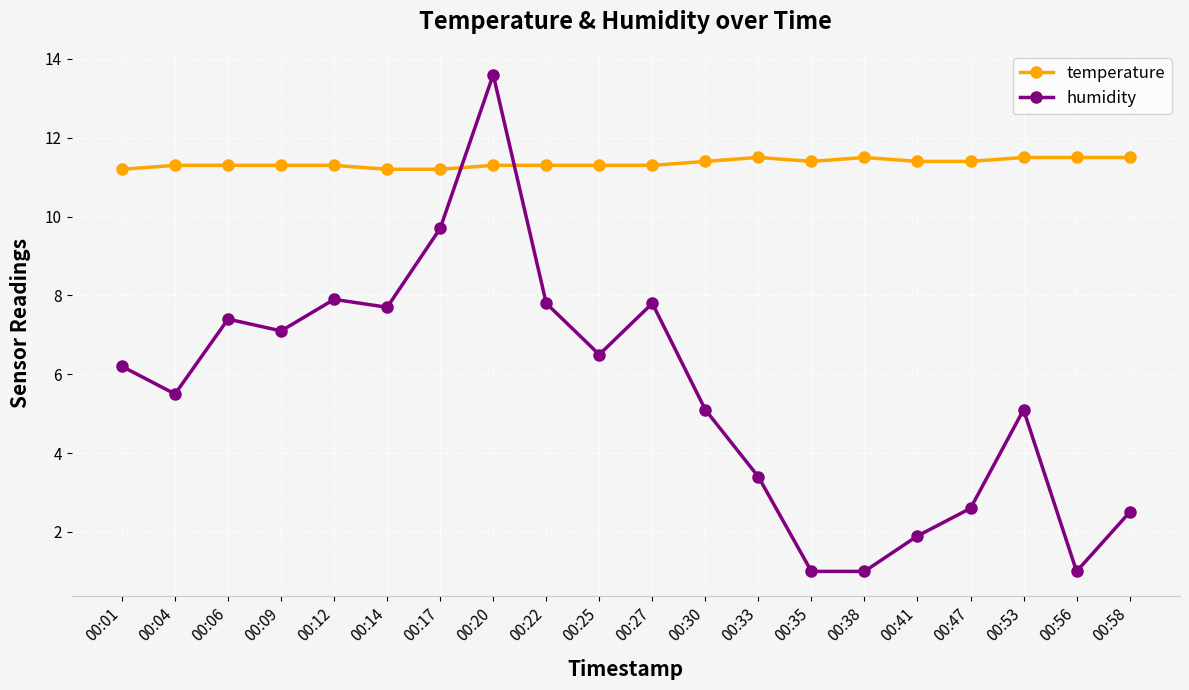

What is the sum of the humidity values at 00:30 and 00:47?

7.7